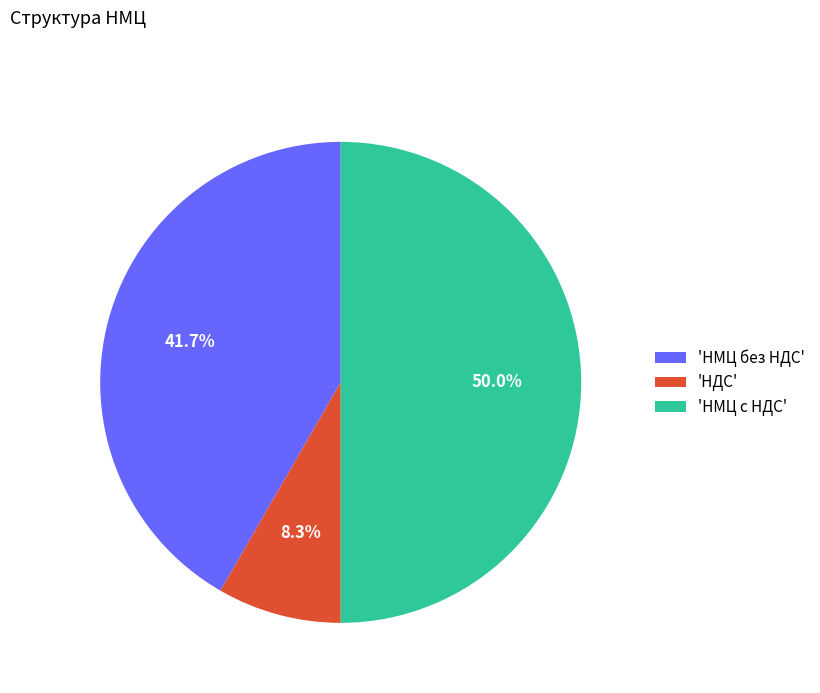

What percentage do 'НМЦ с НДС' and 'НДС' together represent?

58.3%